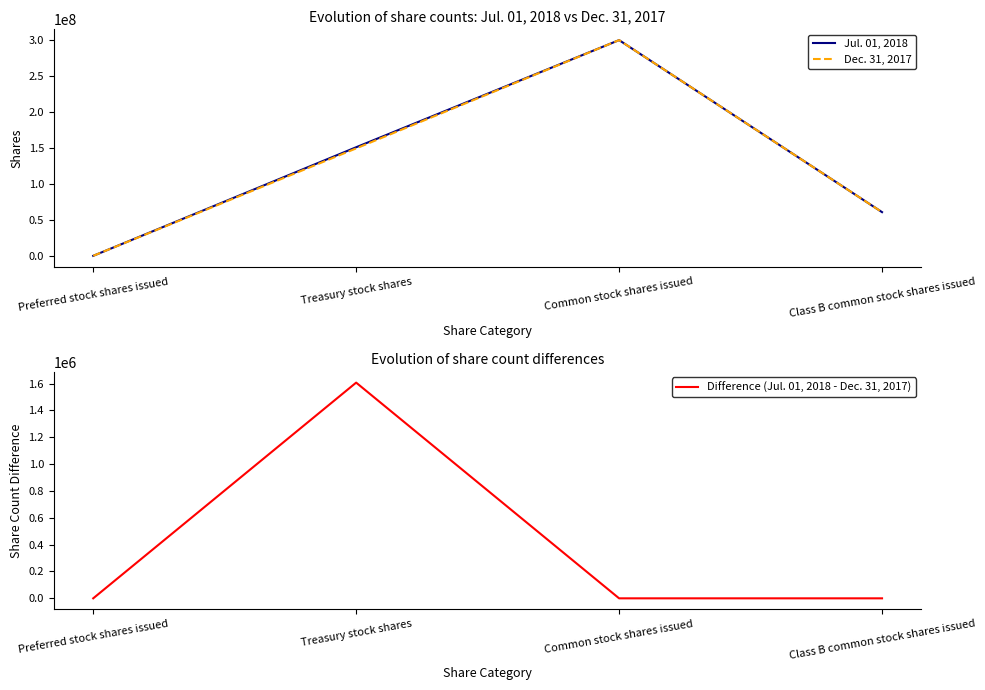

The value of Jul. 01, 2018 at Class B common stock shares issued is 60619777. True or false?

True